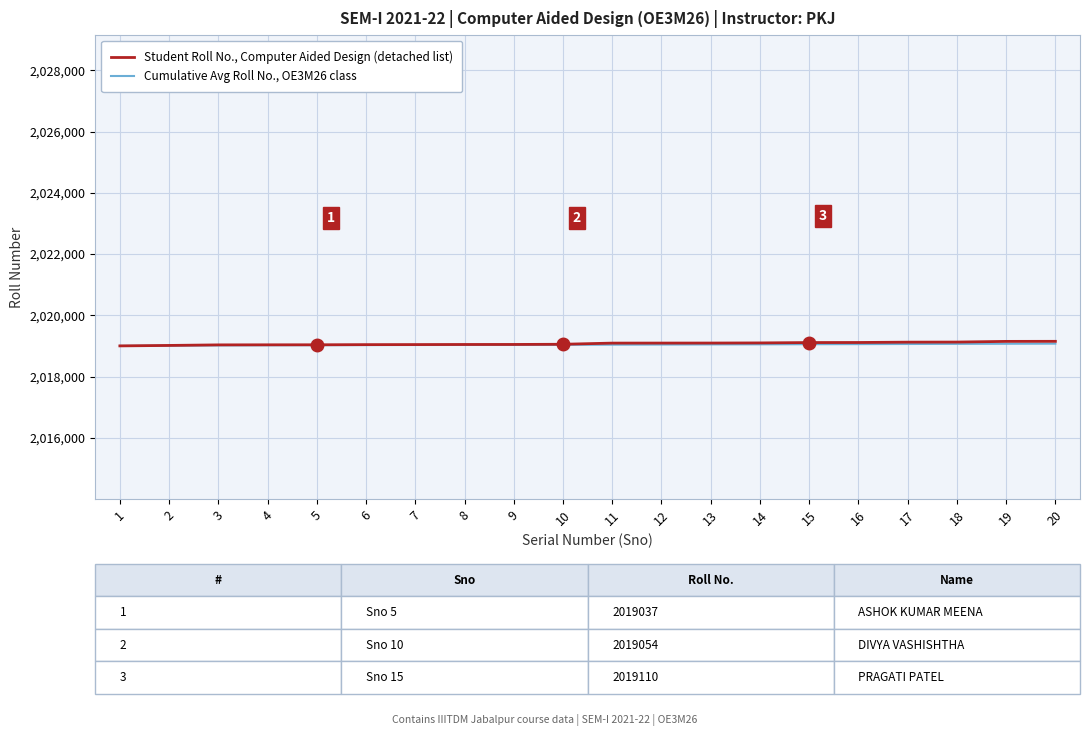

What is the maximum value shown in the chart?

2019150